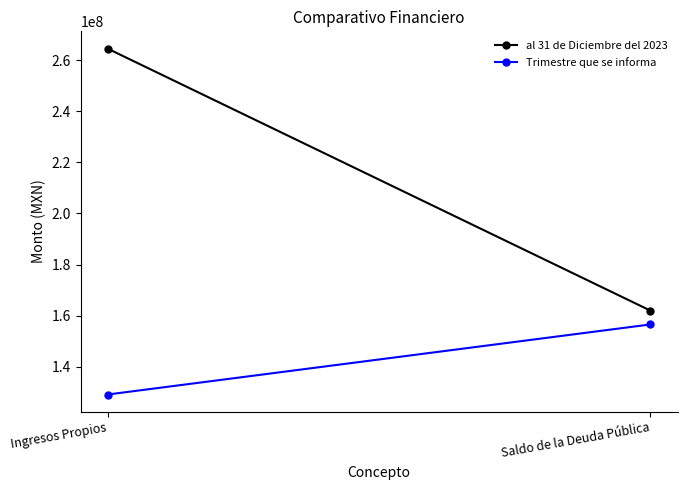

Rank the series by their maximum value, from highest to lowest.

al 31 de Diciembre del 2023, Trimestre que se informa